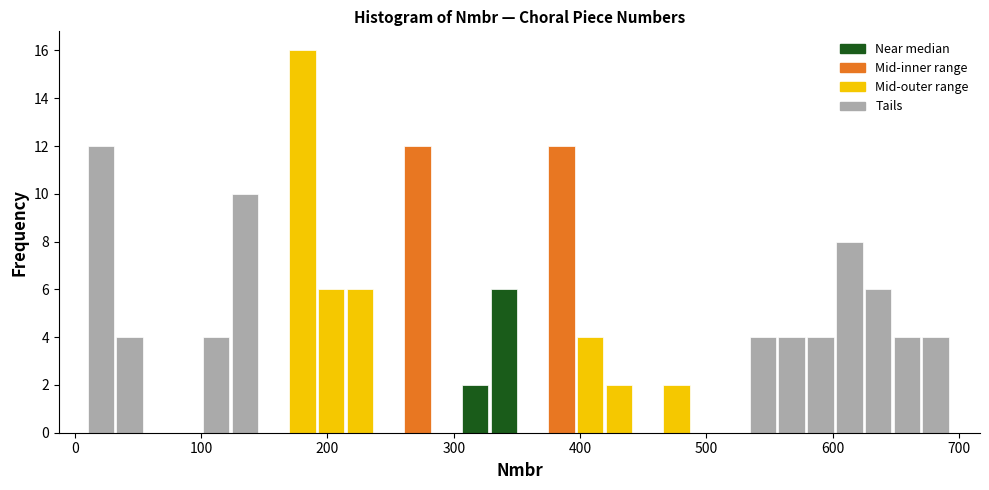

Around what value on the x-axis is the tallest bar? Give the approximate position of its centre, as read against the axis.

180